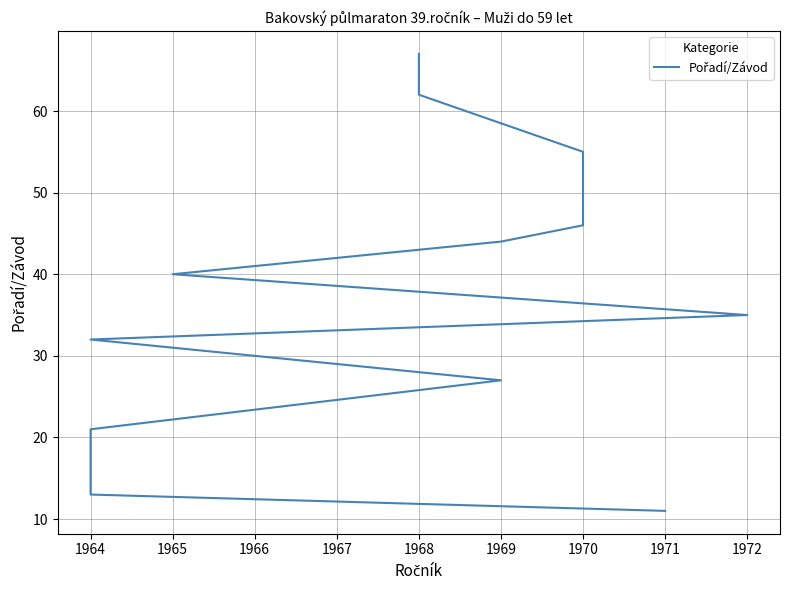

True or false: the data has more than 0 interior local peaks.

False